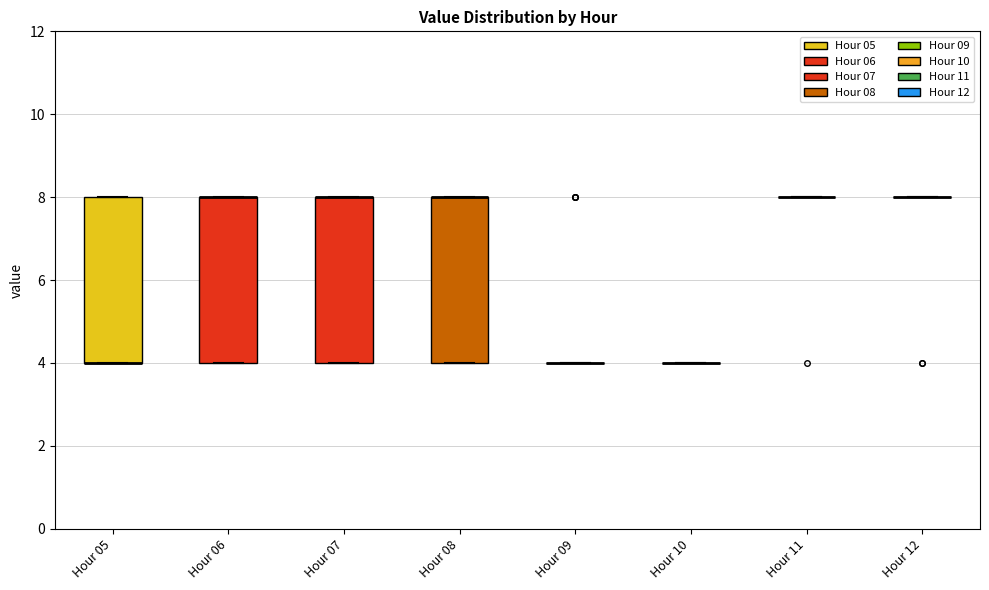

Where is the upper edge of the box for Hour 08 on the y-axis? The values are not printed on the chart, so give them approximately, as read against the axis.

8